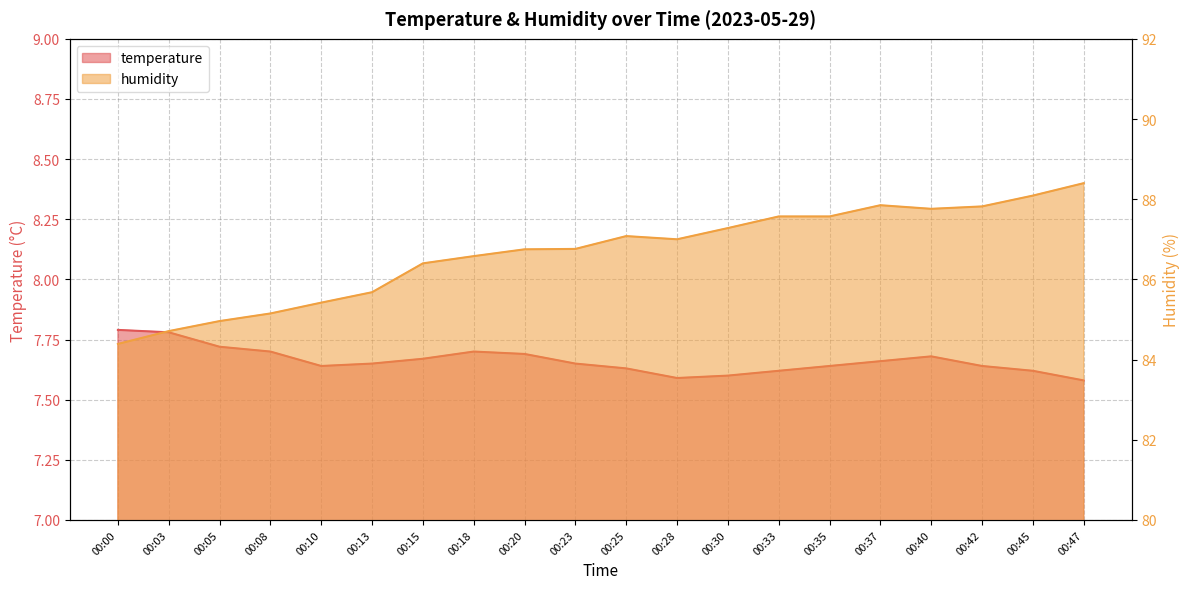

Is it true that temperature equals 7.7 at 00:37?

True